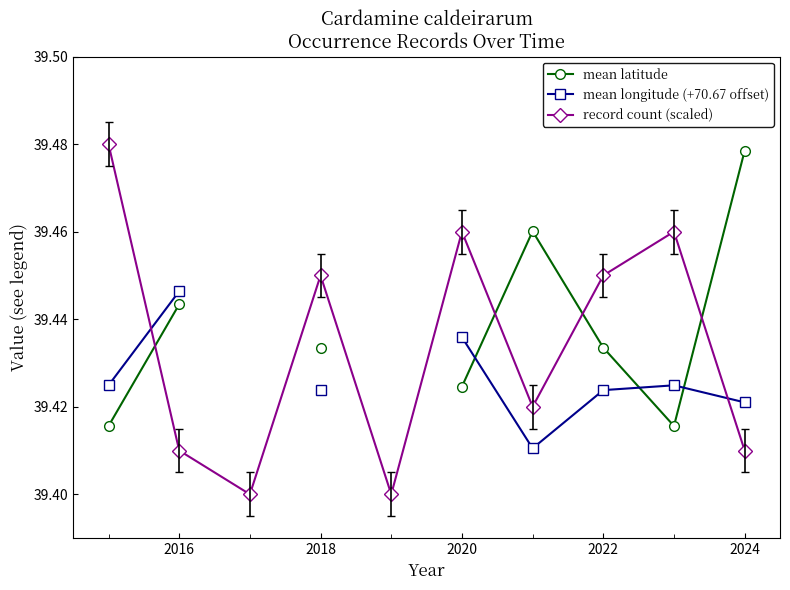

How many record count (scaled) values are between 39 and 40?

10